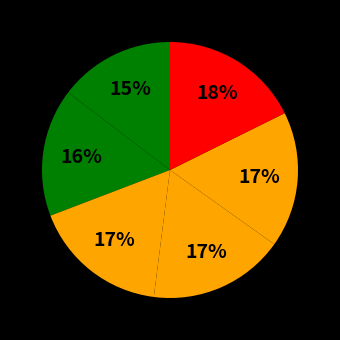

How many segments does this pie chart have?

6